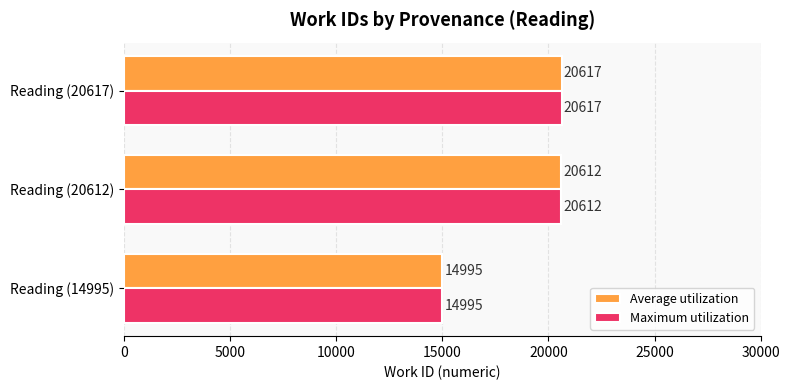

List the labels in order of Maximum utilization value, largest first.

Reading (20617), Reading (20612), Reading (14995)